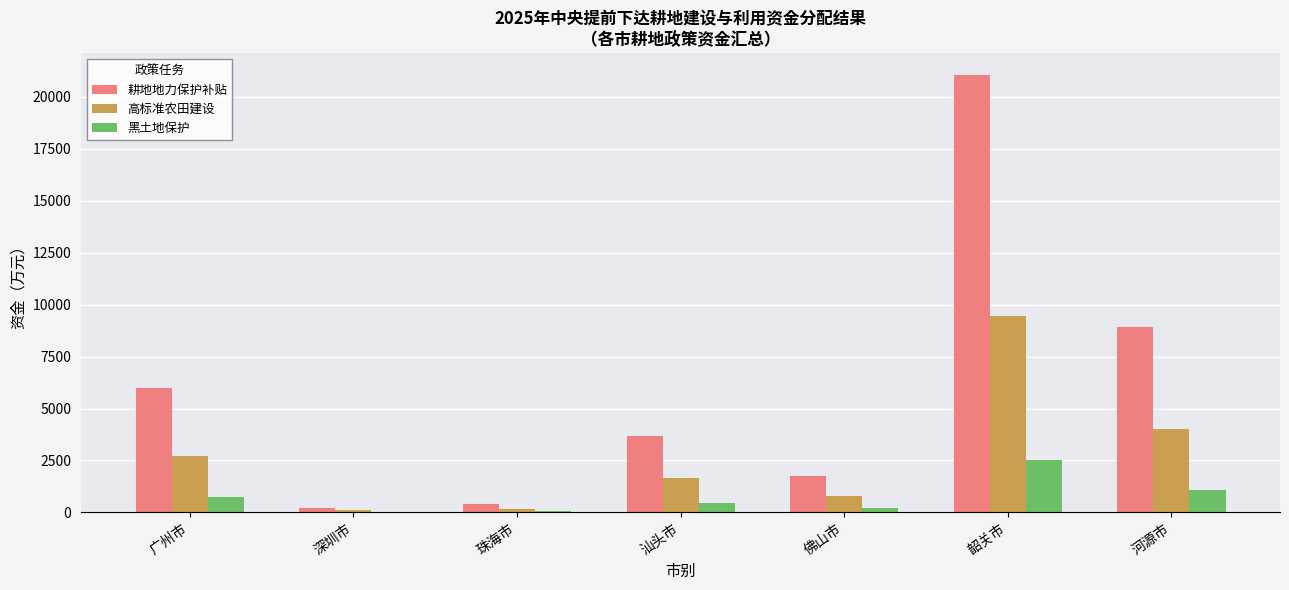

Does the chart contain stacked bars?

No